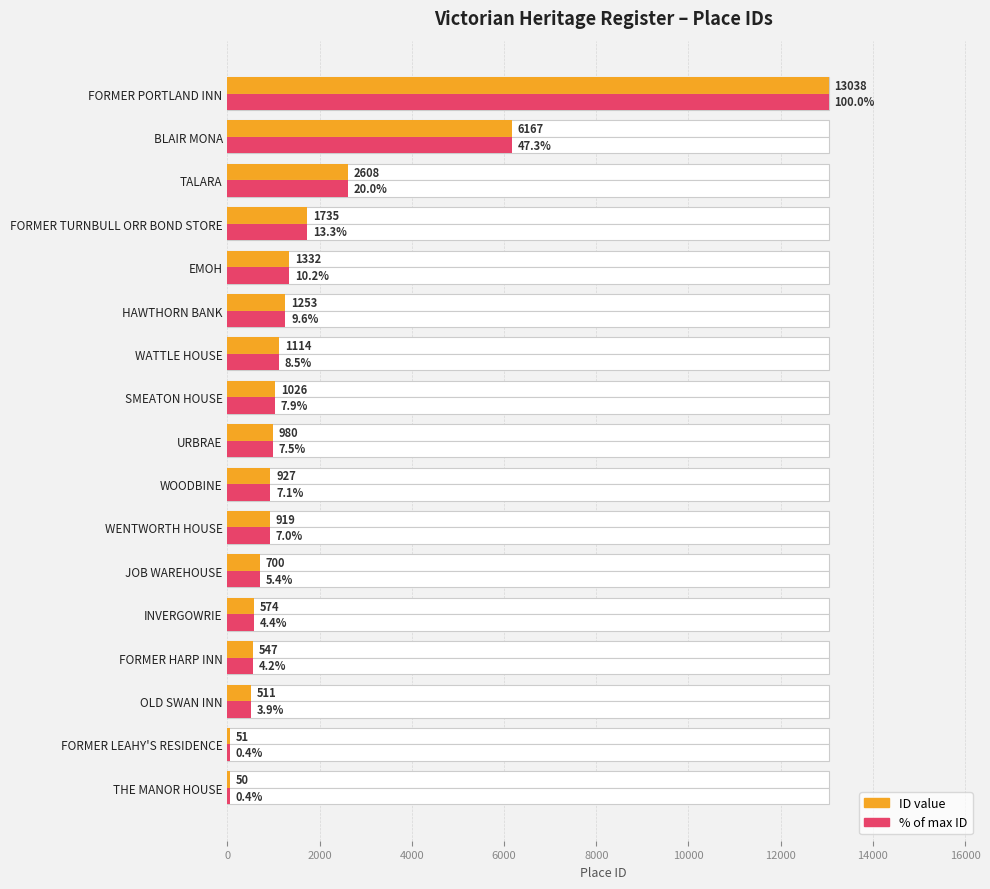

How many groups of bars are there?

17